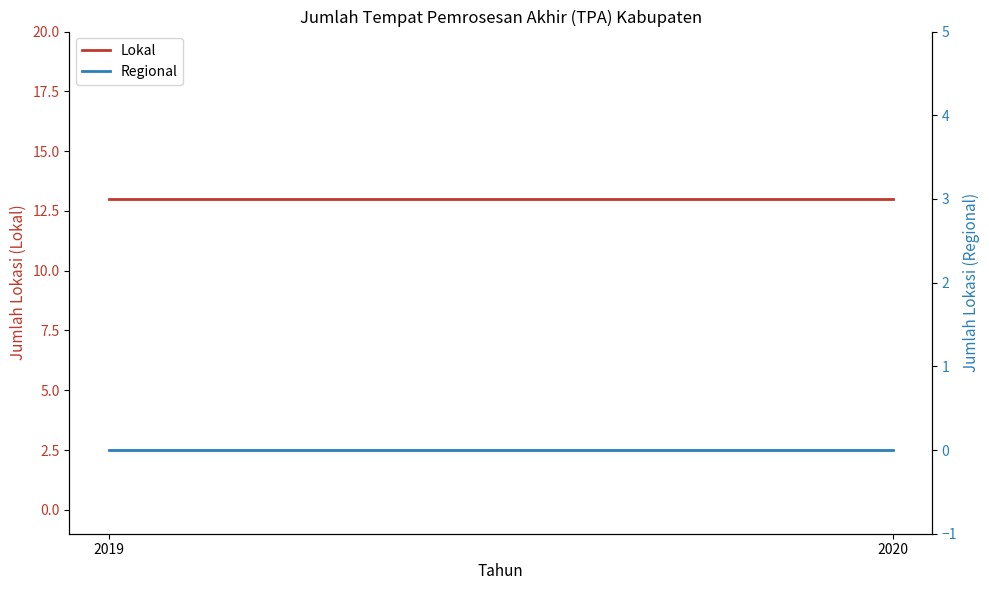

Where is Lokal nearest to the value 13?

2019